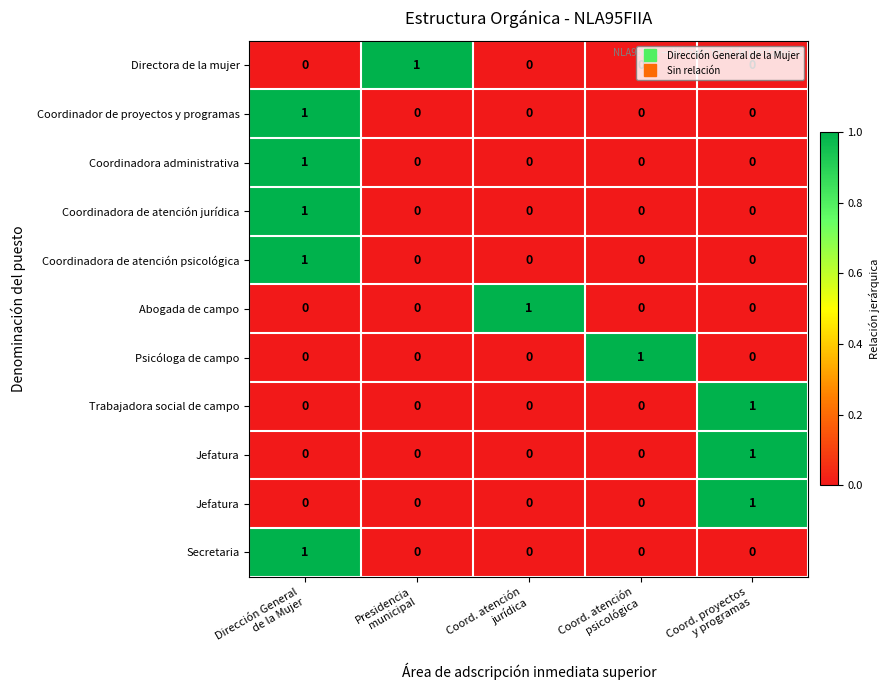

At which category does the chart reach its minimum across all series?

Dirección General
de la Mujer